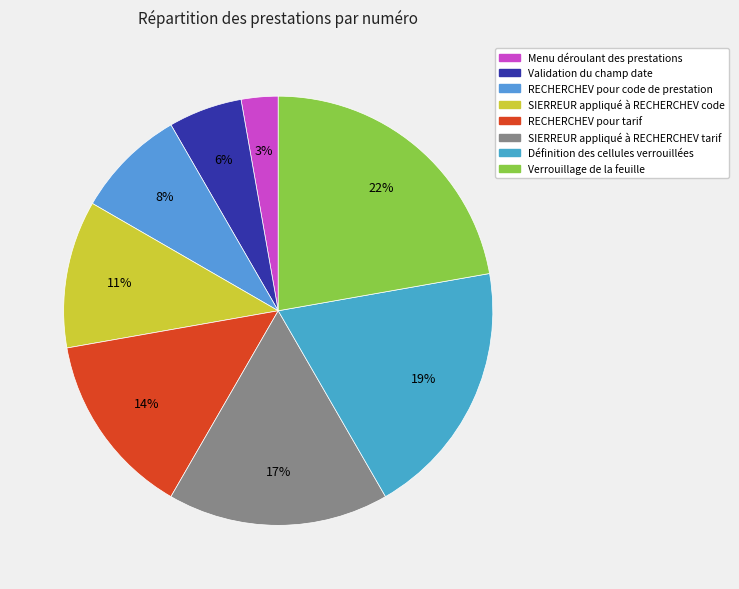

To the nearest percent, what percentage of the pie is Verrouillage de la feuille?

22%